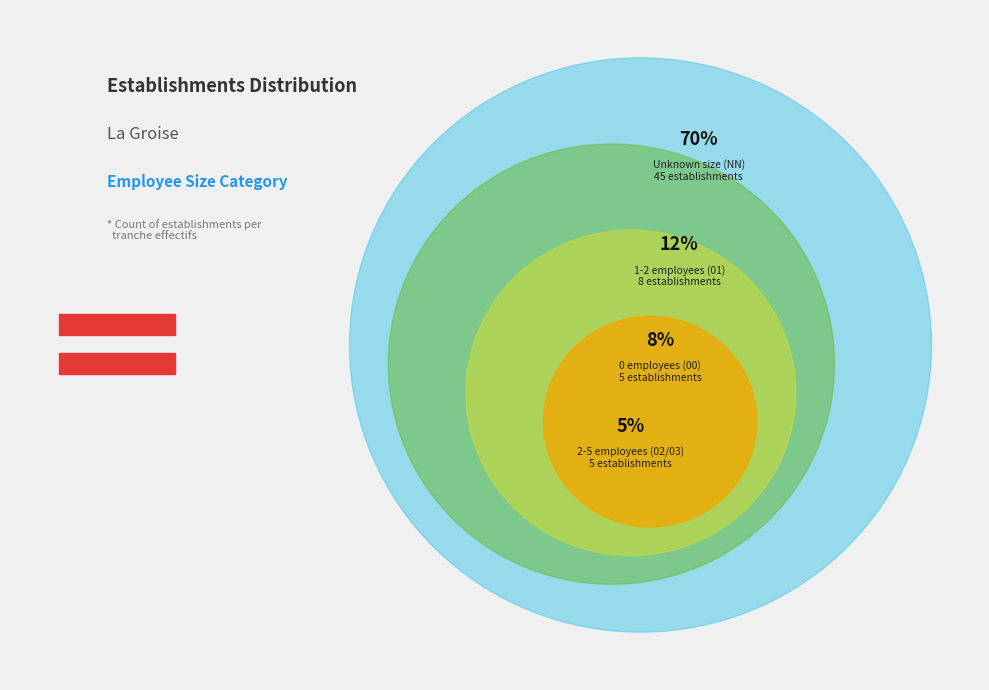

The 00 slice represents 1% of the pie. True or false?

False